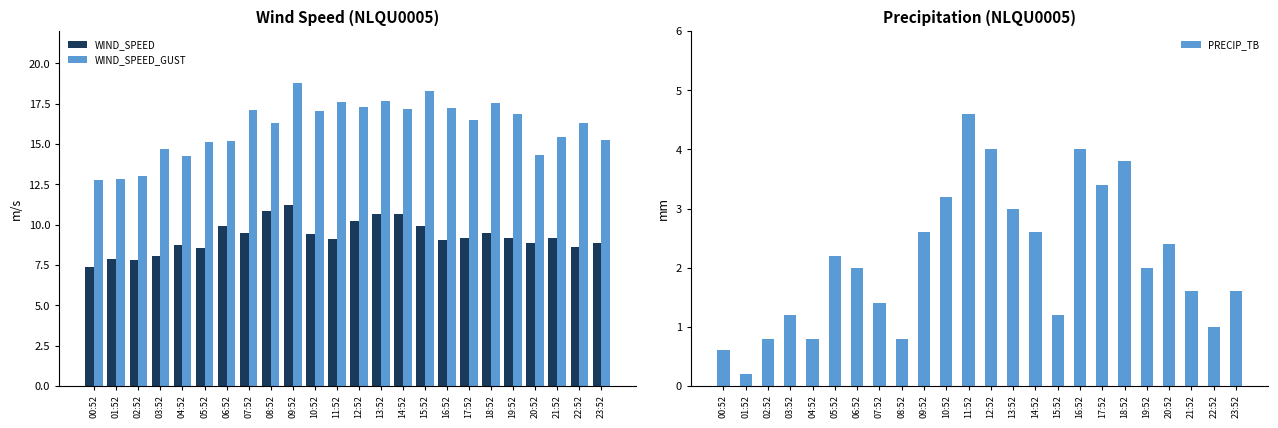

What is the sum of all PRECIP_TB values?

51.0